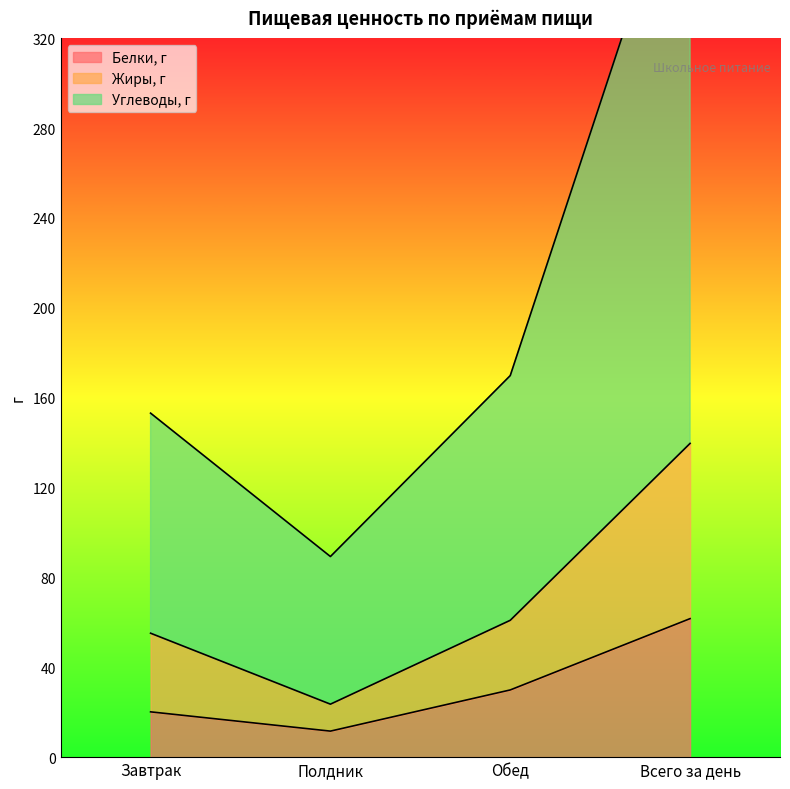

True or false: Углеводы, г and Жиры, г intersect in this chart.

False